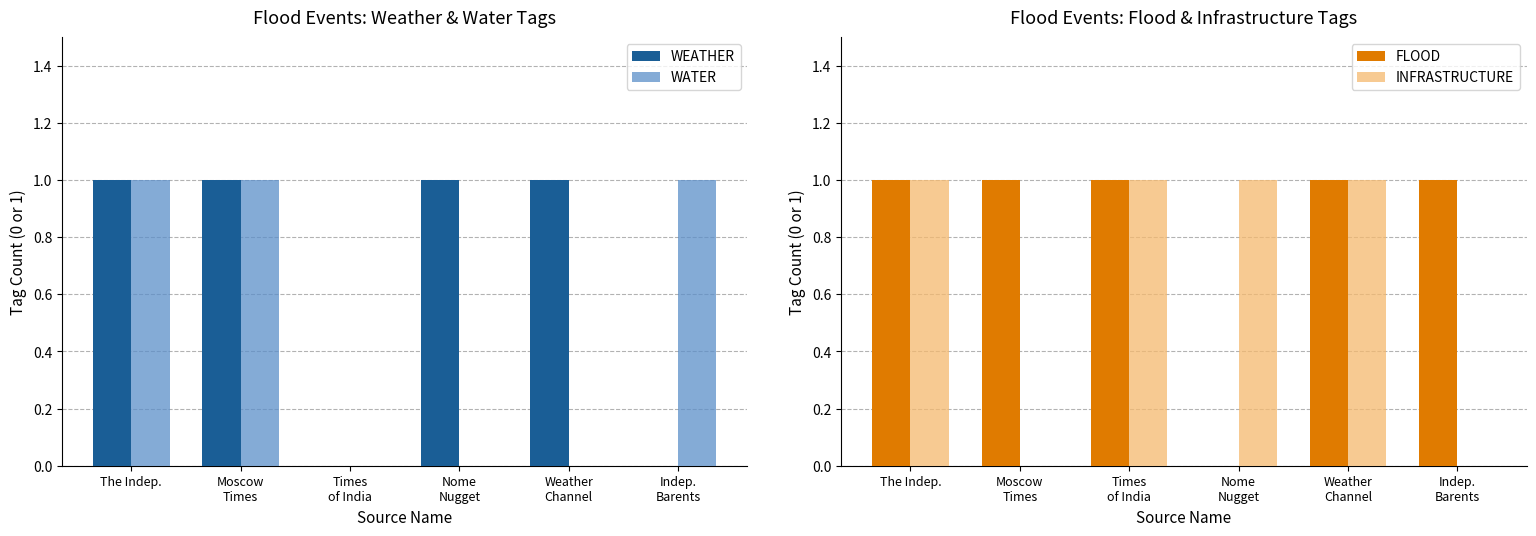

True or false: INFRASTRUCTURE has a value of 1 at Indep.
Barents.

False